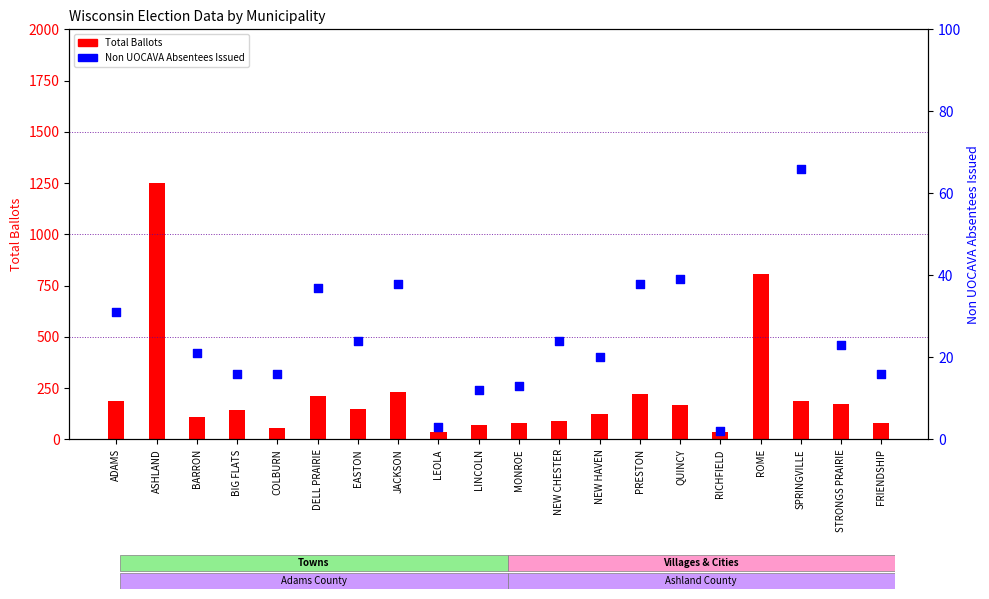

What is the total value across all series at EASTON?

173